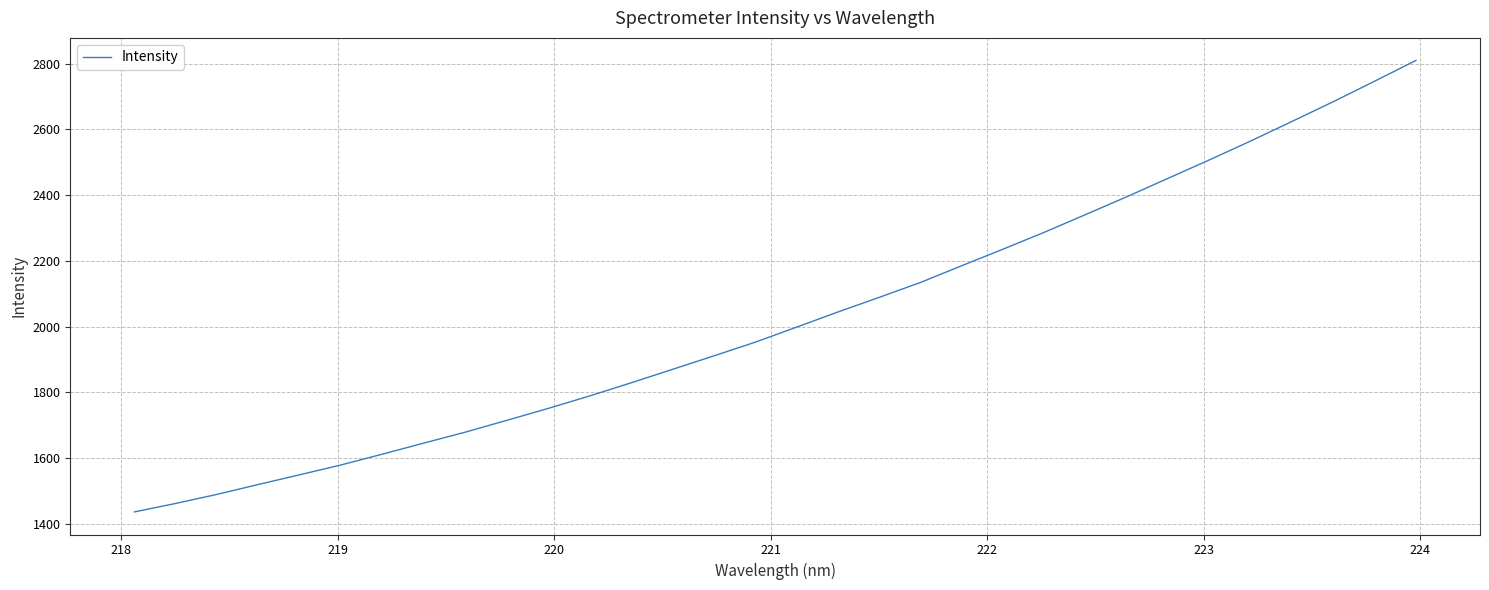

Count the number of categories in the chart.

32